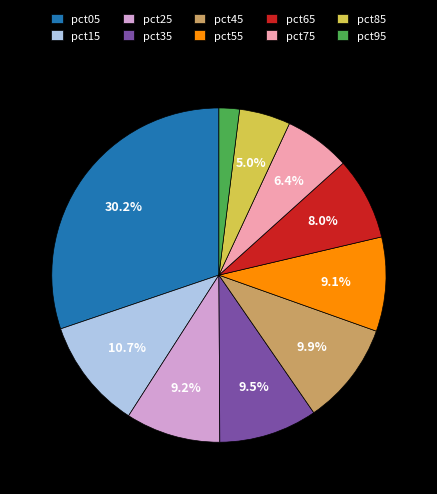

Count the number of slices in the pie.

10